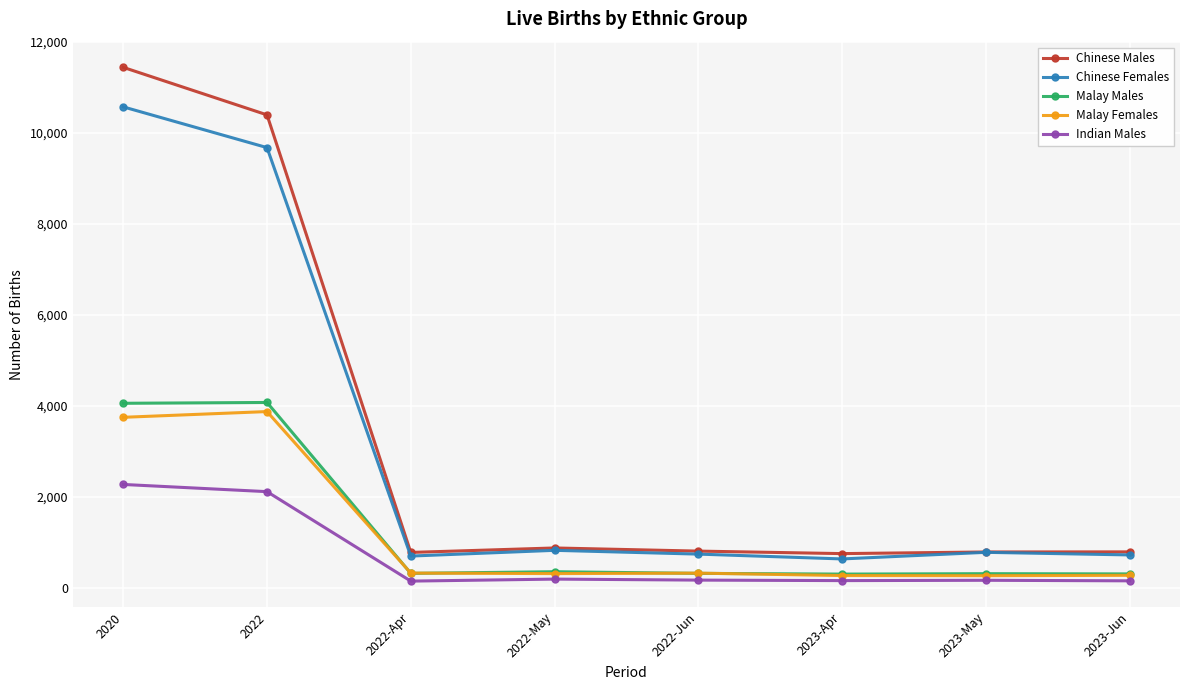

The value of Malay Females at 2022 is 3879. True or false?

True